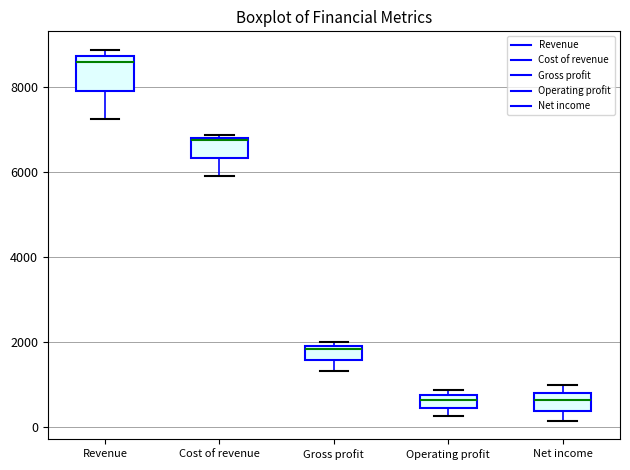

Reading left to right, read every box against the y-axis: the position of its median line, the range the box covers, and the ends of its whiskers. The values are not printed on the chart, so give them approximately, as read against the axis.

Revenue: median 8600, box 8000 to 8800, whiskers 7200 to 8800 (just above the box's upper edge)
Cost of revenue: median 6800, box 6400 to 6800, whiskers 6000 to 6800
Gross profit: median 1800, box 1600 to 2000, whiskers 1400 to 2000 (just above the box's upper edge)
Operating profit: median 600, box 400 to 800, whiskers 200 to 800 (just above the box's upper edge)
Net income: median 600, box 400 to 800, whiskers 200 to 1000